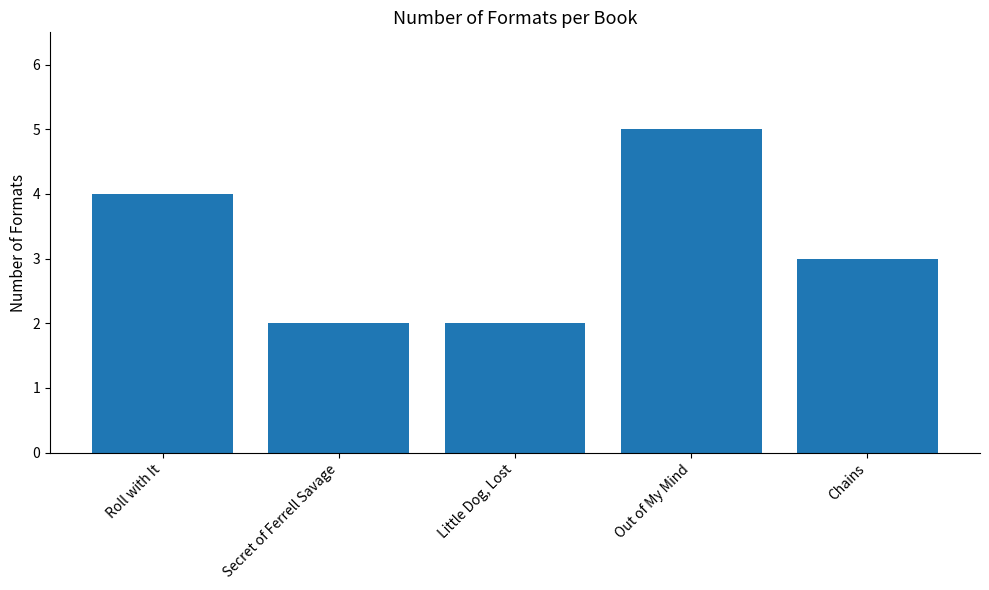

What is the smallest value displayed?

2